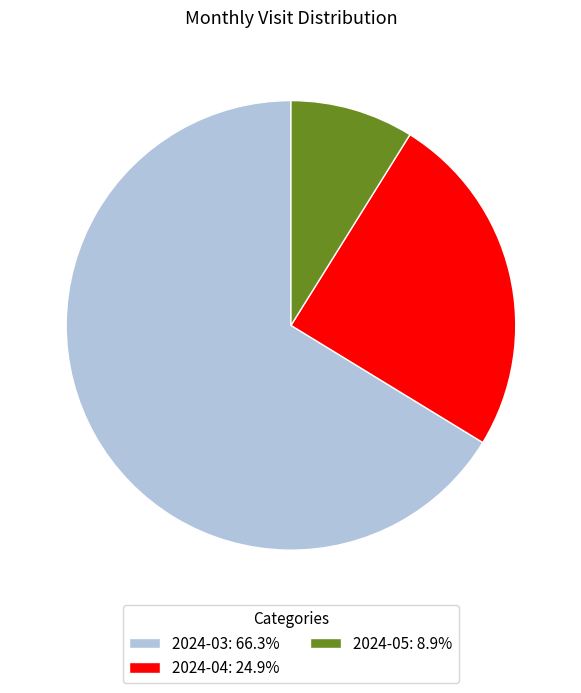

Is the sum of 2024-03: 66.3% and 2024-04: 24.9% greater than half?

Yes